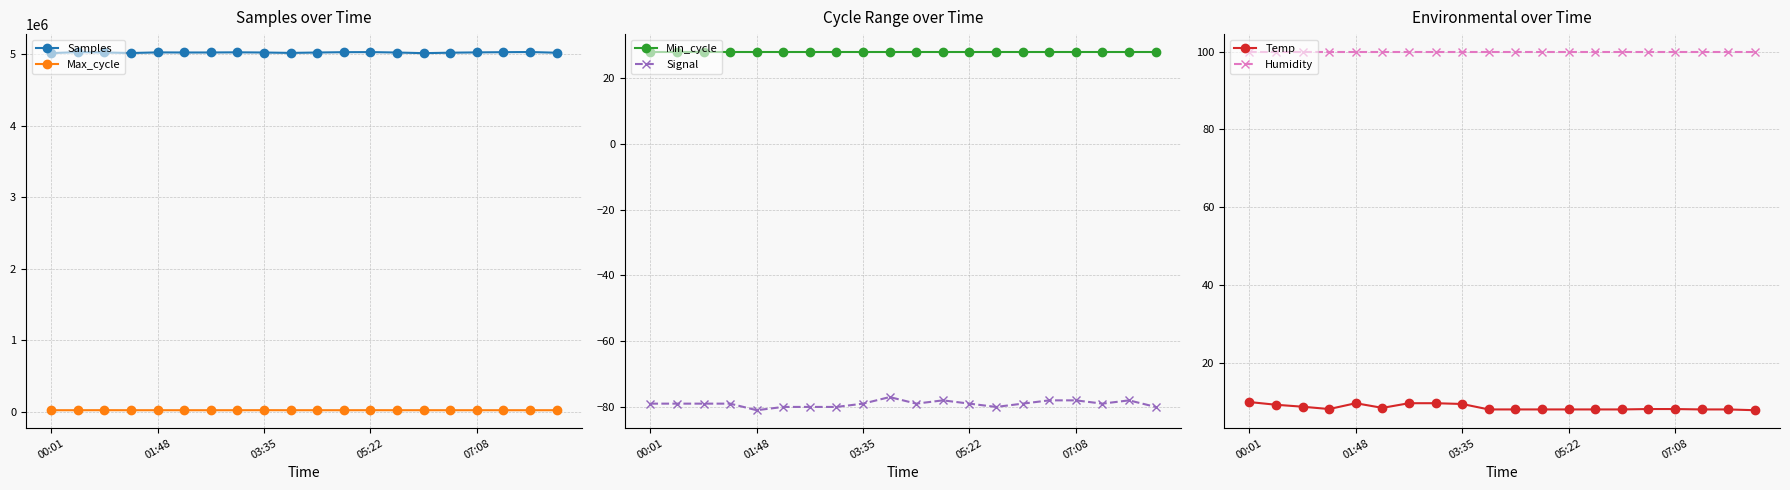

What is the total value across all series at 7?

5048357.6